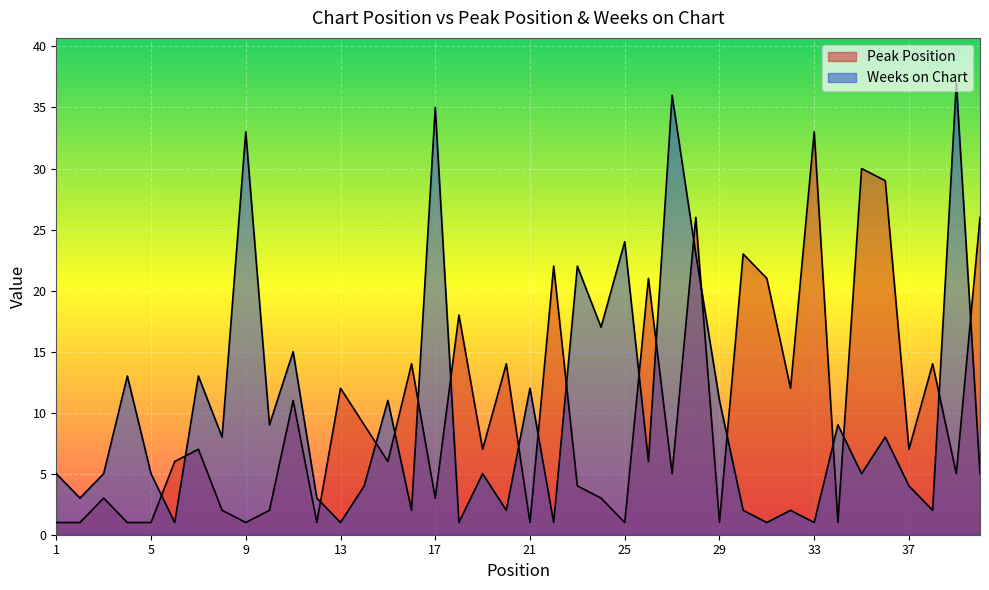

How many data points in Peak Position are above 7?

17